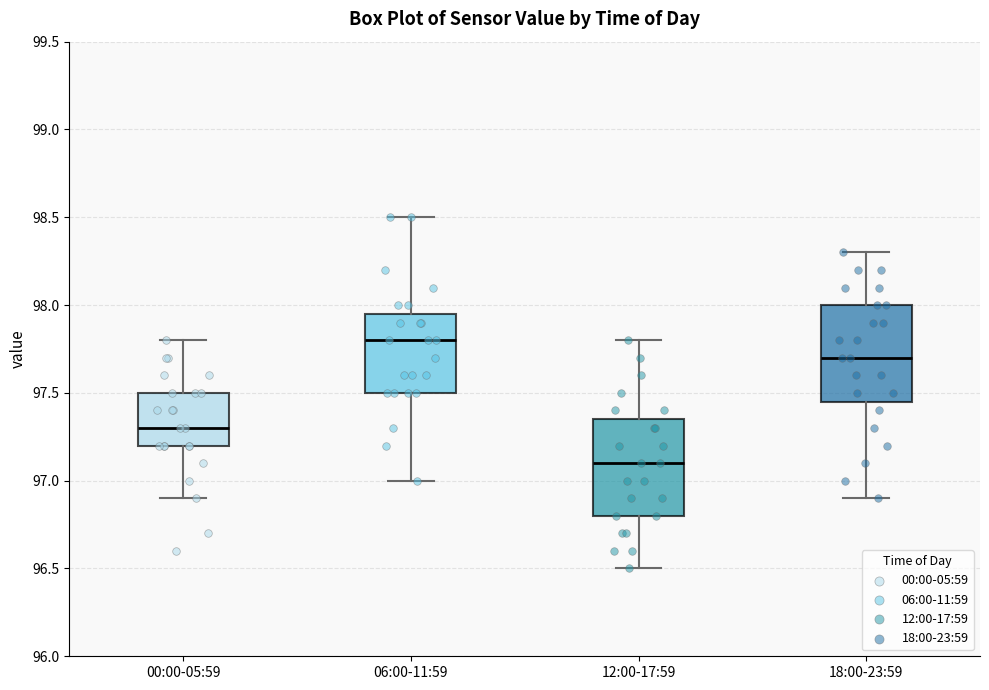

Reading left to right, transcribe this box plot: for each box, give where its median line is, the range the box spans, and where its two whiskers end, as read against the y-axis. The values are not printed on the chart, so give them approximately, as read against the axis.

00:00-05:59: median 97.30, box 97.20 to 97.50, whiskers 96.90 to 97.80
06:00-11:59: median 97.80, box 97.50 to 97.95, whiskers 97.00 to 98.50
12:00-17:59: median 97.10, box 96.80 to 97.35, whiskers 96.50 to 97.80
18:00-23:59: median 97.70, box 97.45 to 98.00, whiskers 96.90 to 98.30